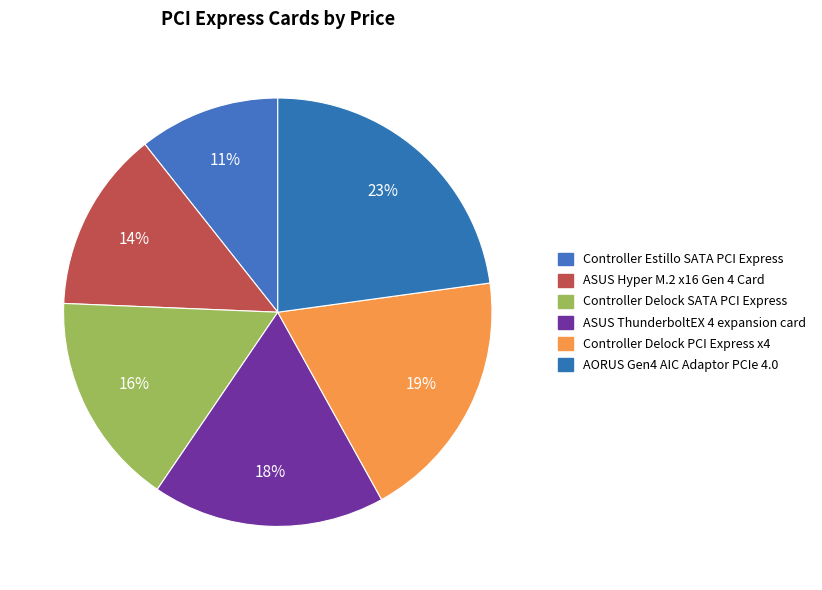

The Controller Delock SATA PCI Express slice represents 16% of the pie. True or false?

True